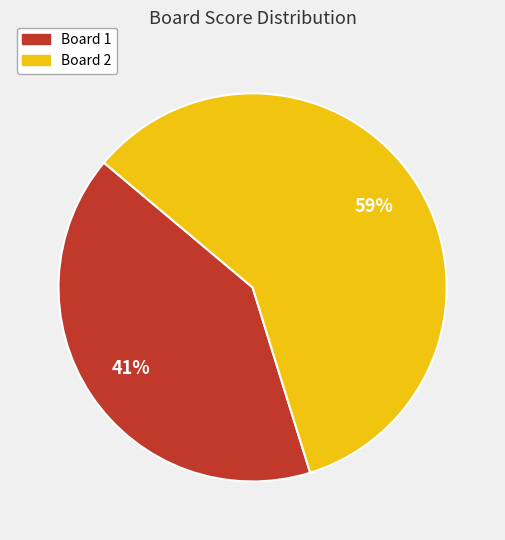

Approximately how many times larger is the value at Board 1 compared to Board 2?

0.7